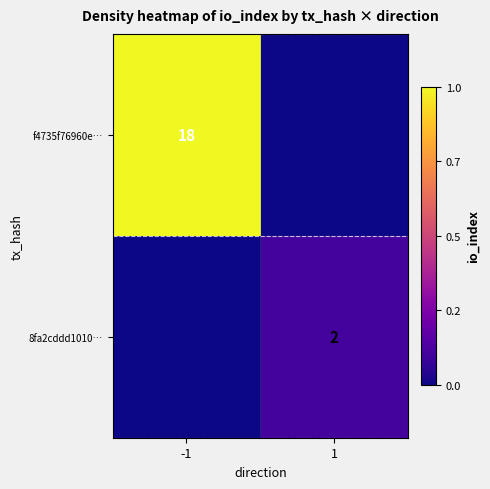

True or false: f4735f76960e… has a value of 18 at -1.

True